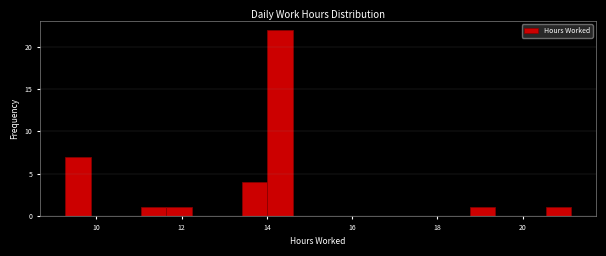

Read against the x-axis, roughly where is the centre of the tallest bar?

14.4